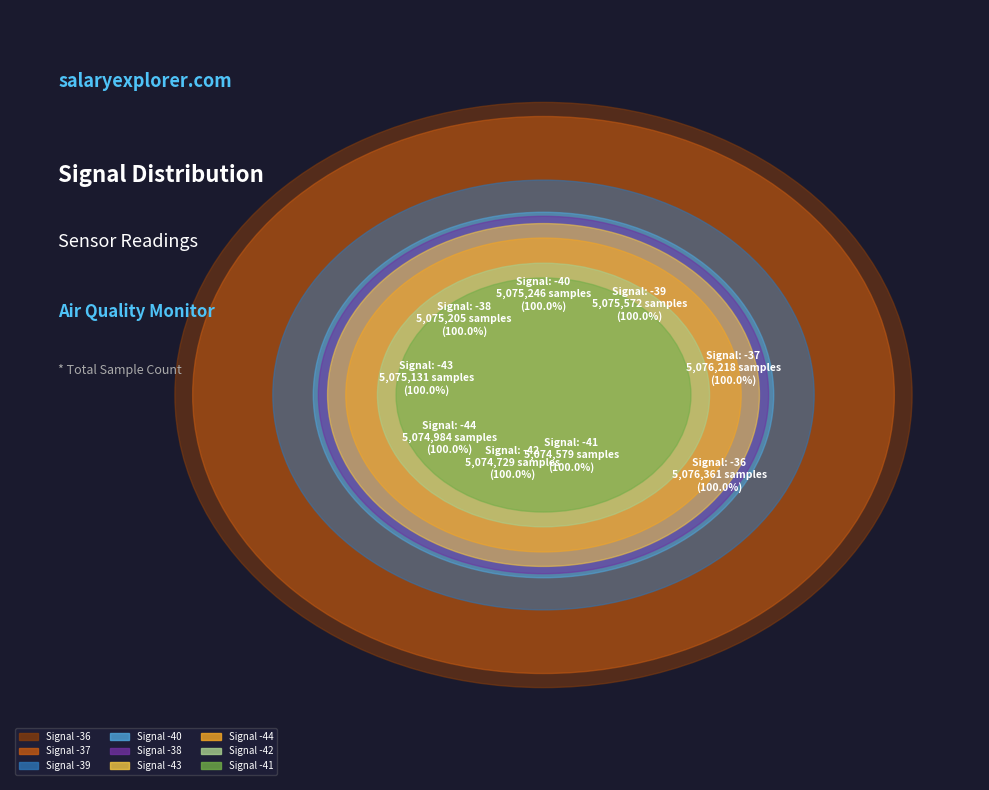

Count the number of slices in the pie.

9